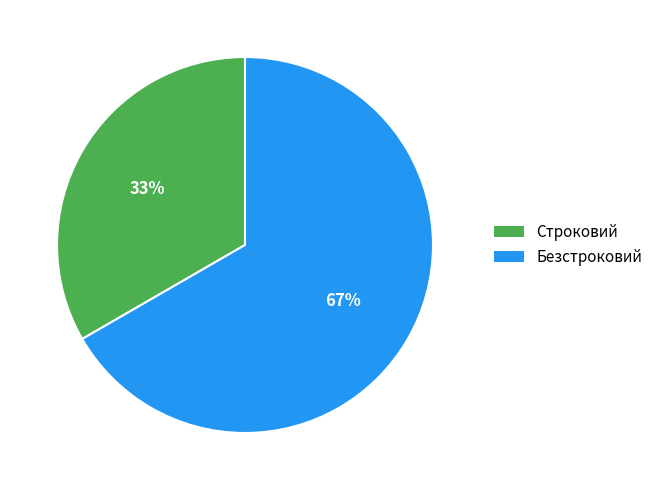

Between Строковий and Безстроковий, which is larger?

Безстроковий